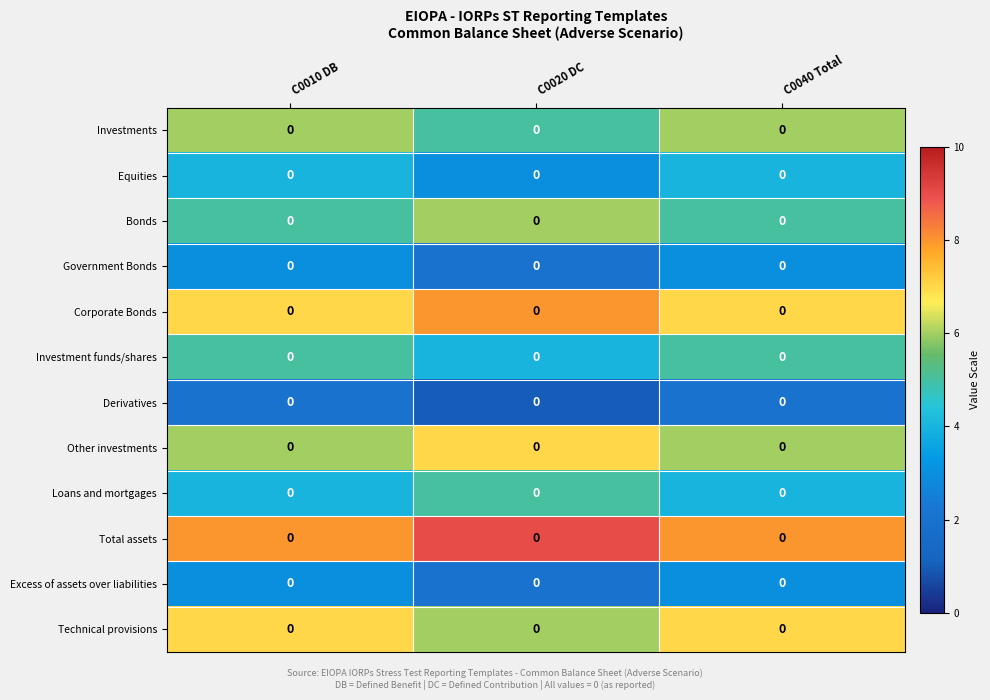

Is the value of Other investments at C0040 Total greater than the value of Corporate Bonds at C0040 Total?

No